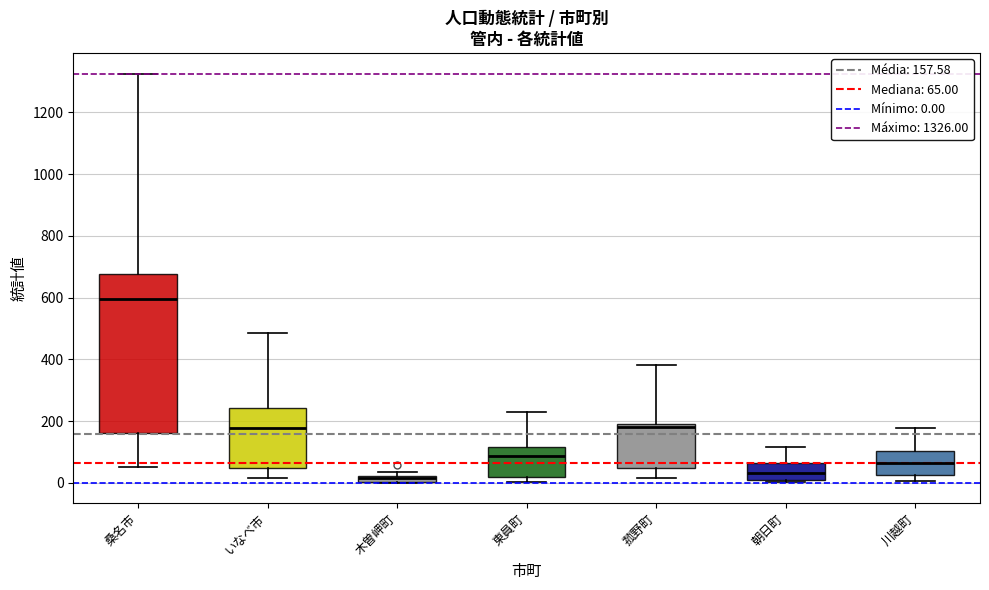

Where does the median line of the box for 菰野町 sit on the y-axis? The values are not printed on the chart, so give them approximately, as read against the axis.

180